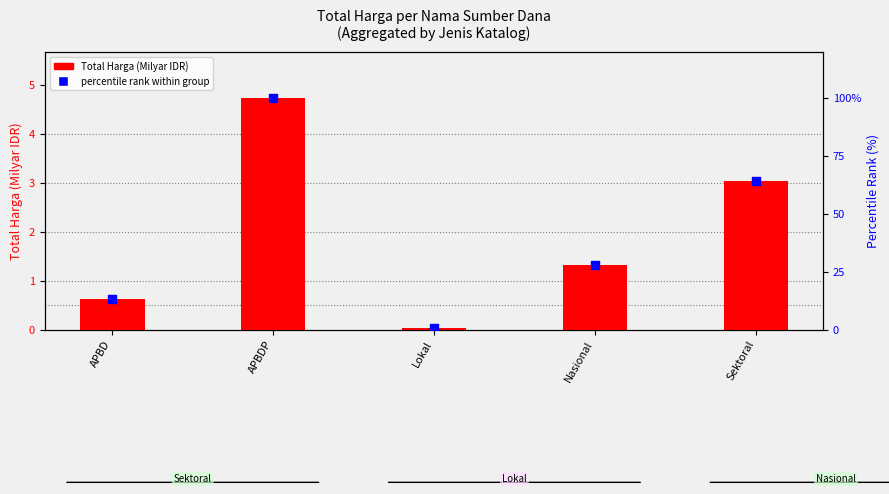

Which series has the largest total across all categories?

Percentile rank within group